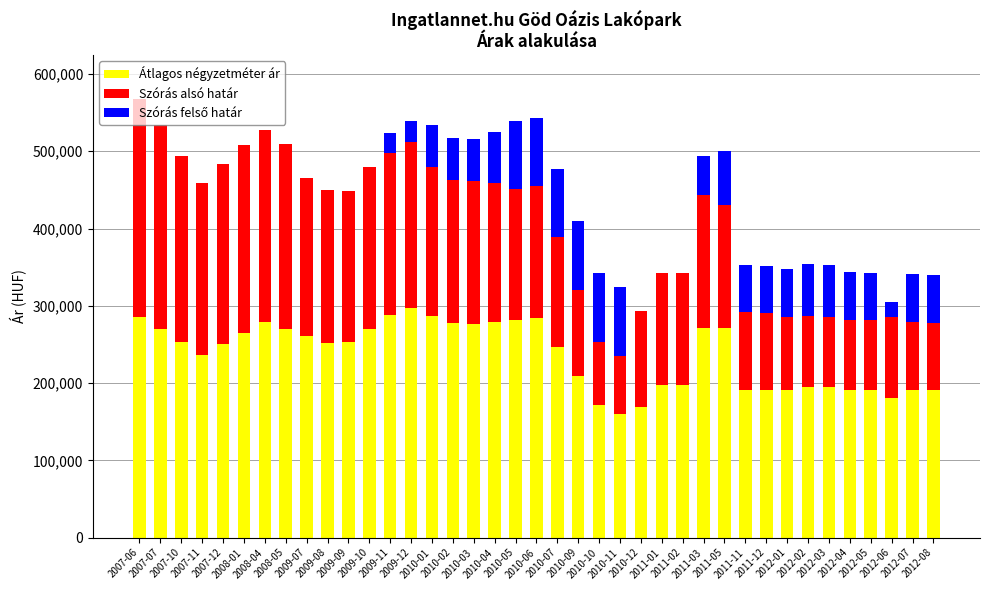

Are the bars horizontal?

No